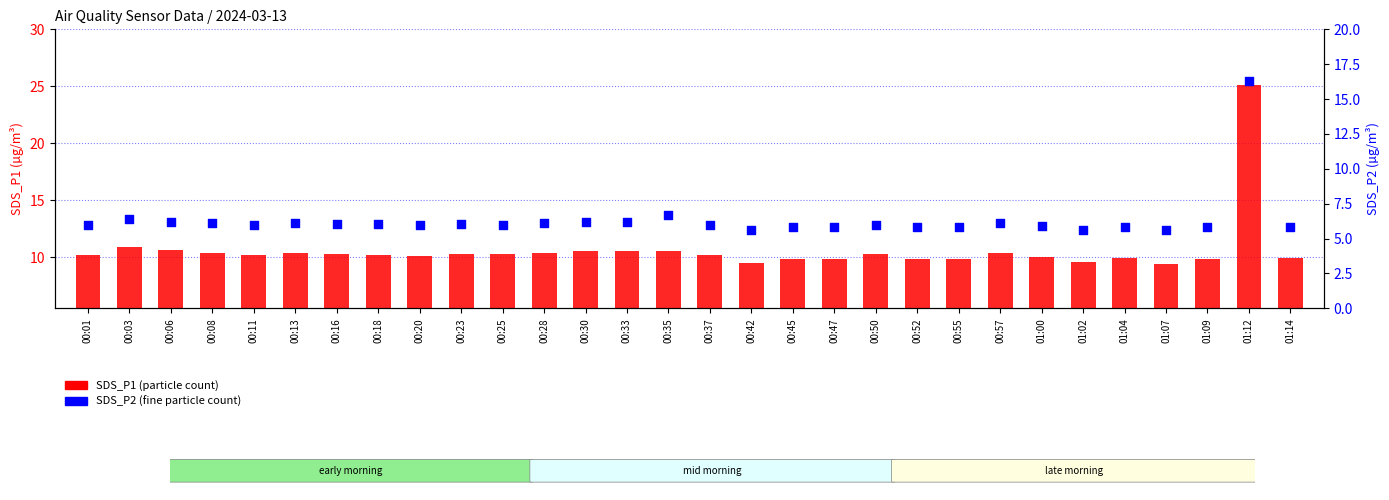

What are all the series names shown in the legend?

SDS_P1, SDS_P2